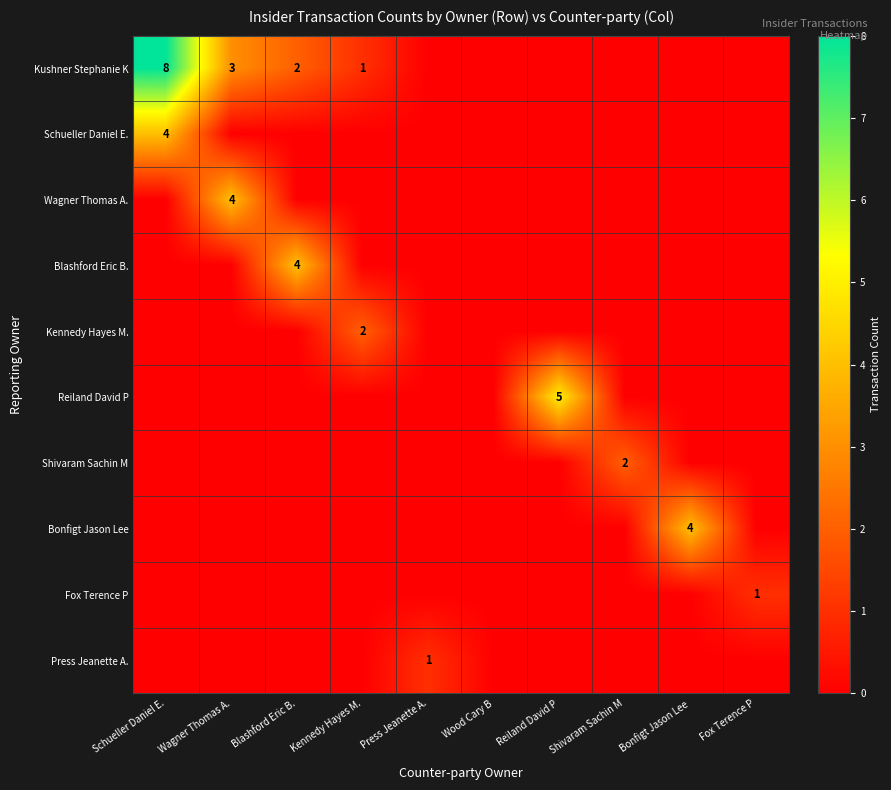

Which has a higher value, Fox Terence P or Wagner Thomas A.?

Wagner Thomas A.